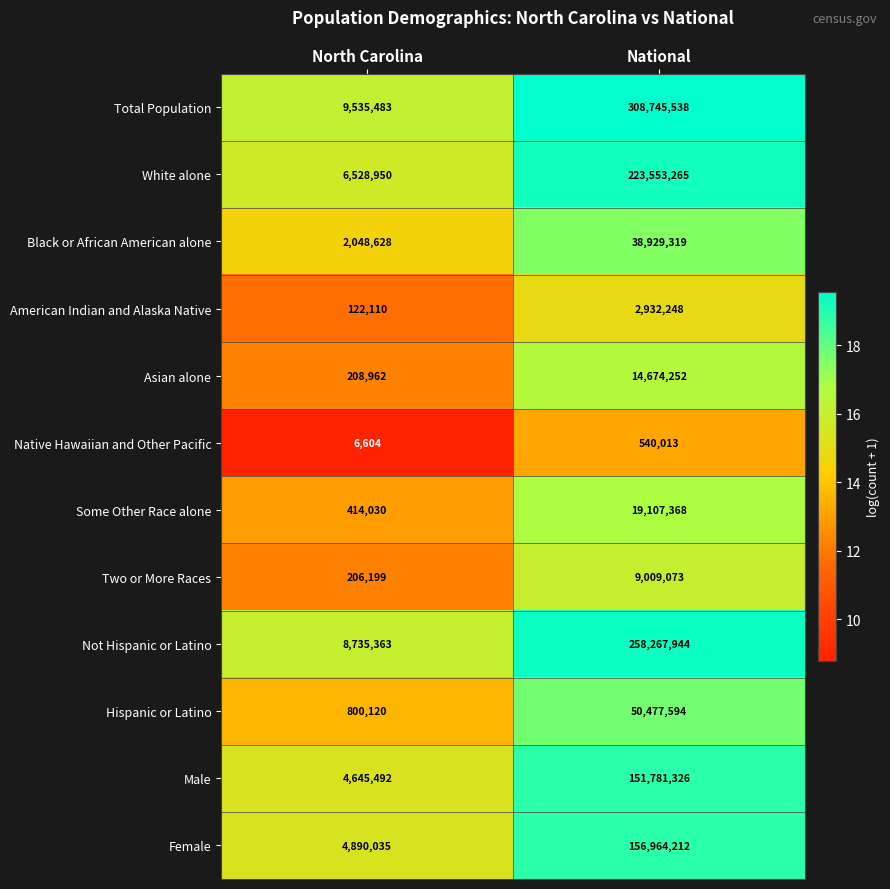

What is the difference between the highest and lowest values at National?

308205525